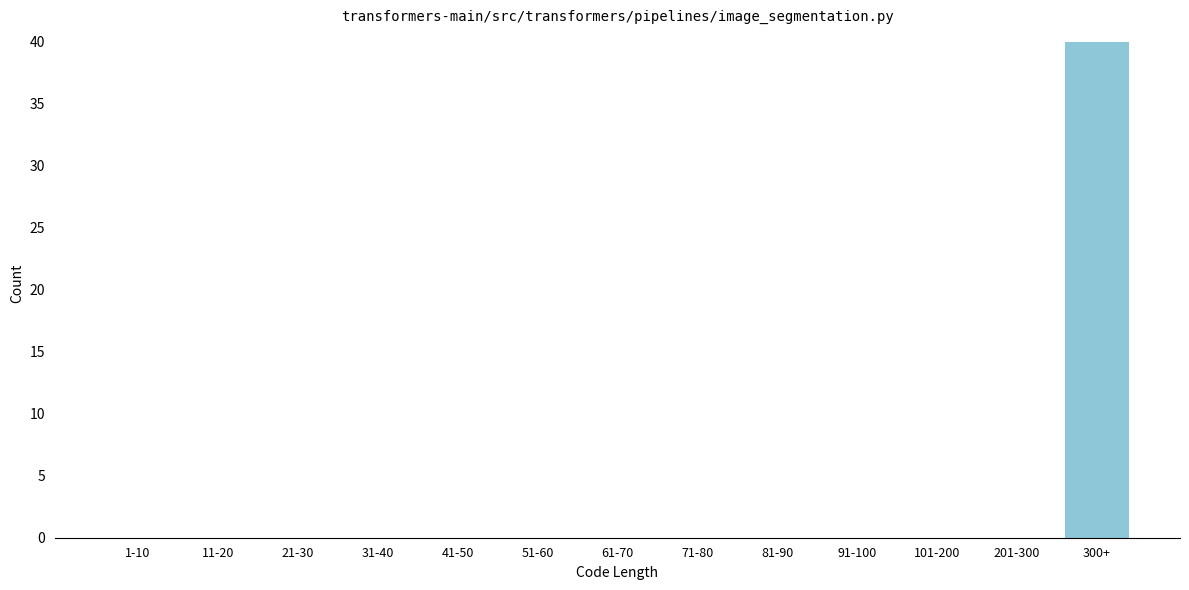

Reading left to right, extract all data points from this chart.

1-10=0	11-20=0	21-30=0	31-40=0	41-50=0	51-60=0	61-70=0	71-80=0	81-90=0	91-100=0	101-200=0	201-300=0	300+=40